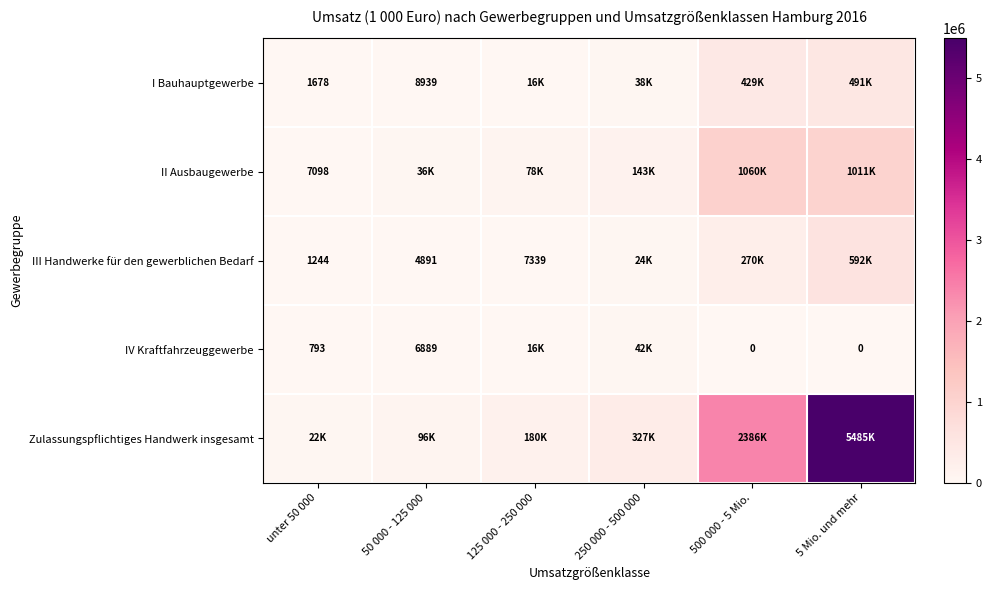

At 5 Mio. und mehr, list the series in order from smallest to largest.

IV Kraftfahrzeuggewerbe, I Bauhauptgewerbe, III Handwerke für den gewerblichen Bedarf, II Ausbaugewerbe, Zulassungspflichtiges Handwerk insgesamt